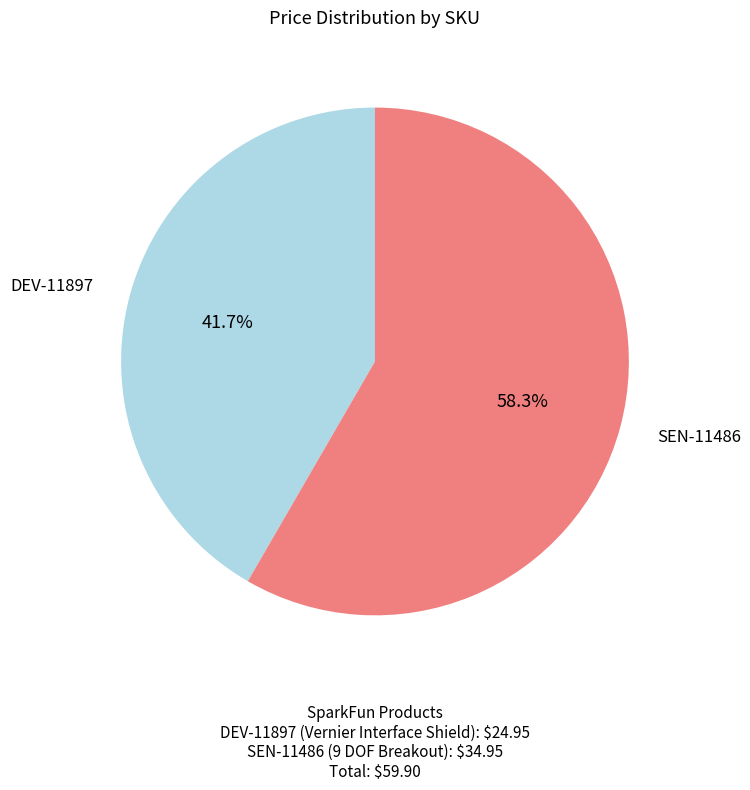

What percentage is the DEV-11897 slice, to the nearest percent?

42%